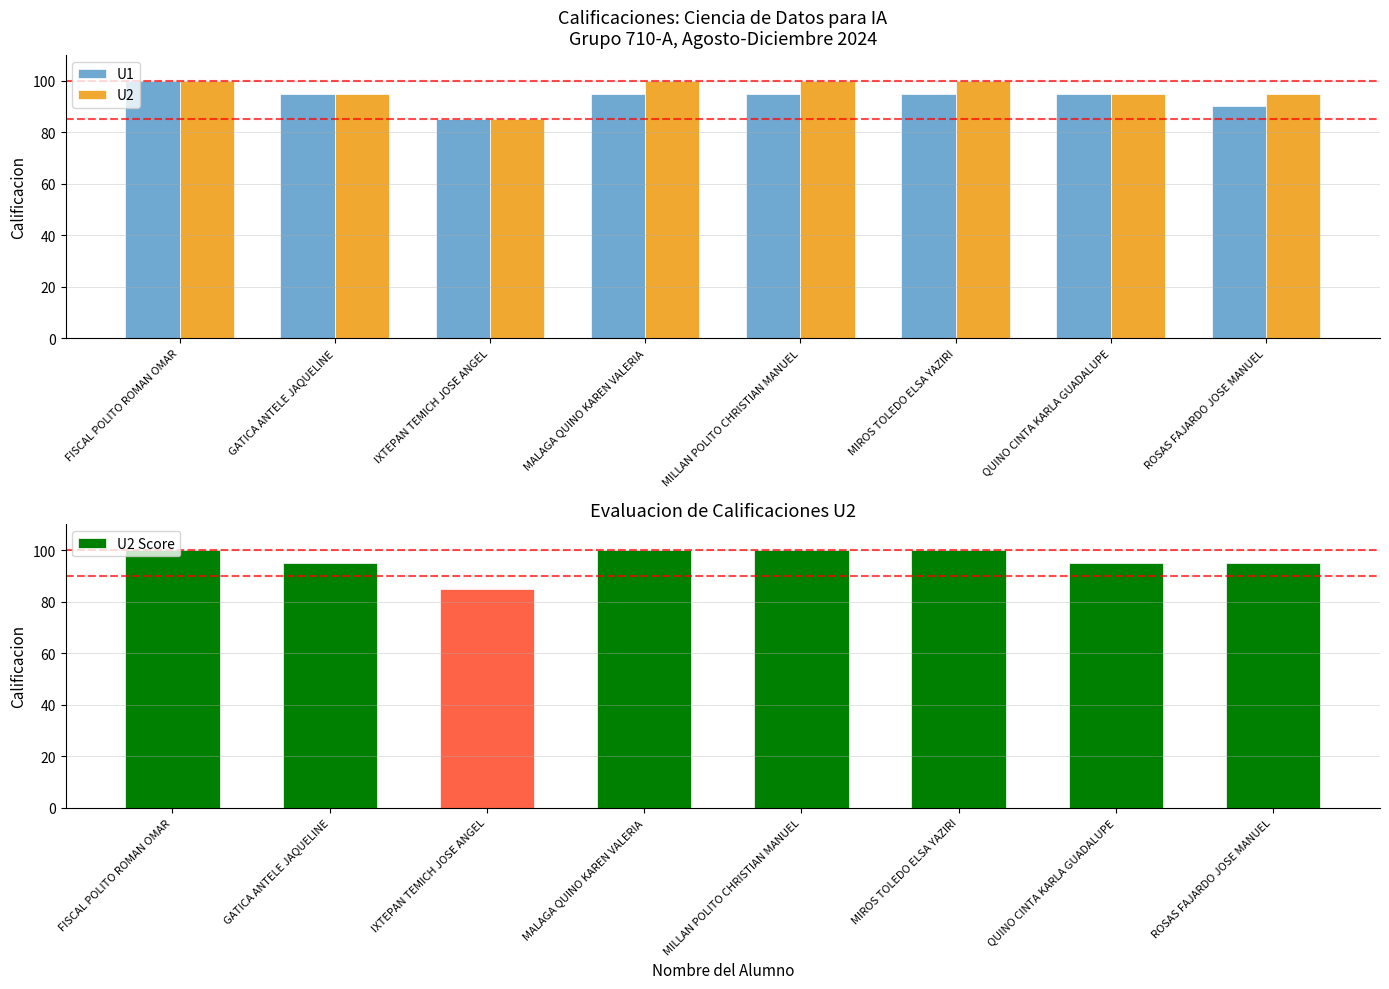

Which category has the lowest value in the U2 Score series?

IXTEPAN TEMICH JOSE ANGEL